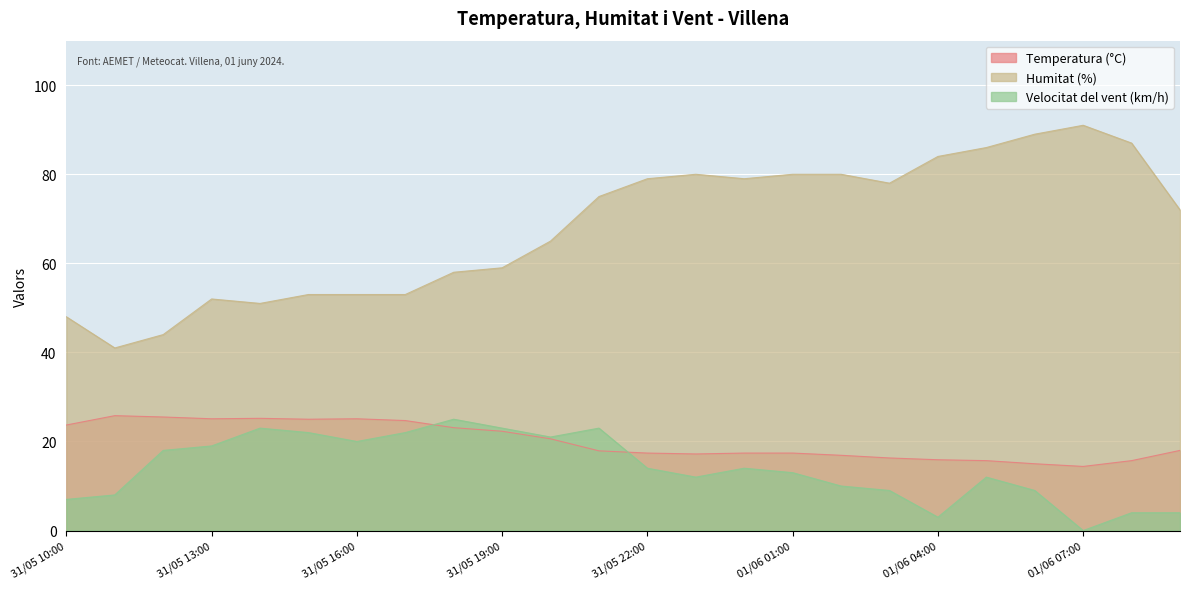

Where do Temperatura (°C) and Velocitat del vent (km/h) first cross each other?

31/05 17:00 and 31/05 18:00